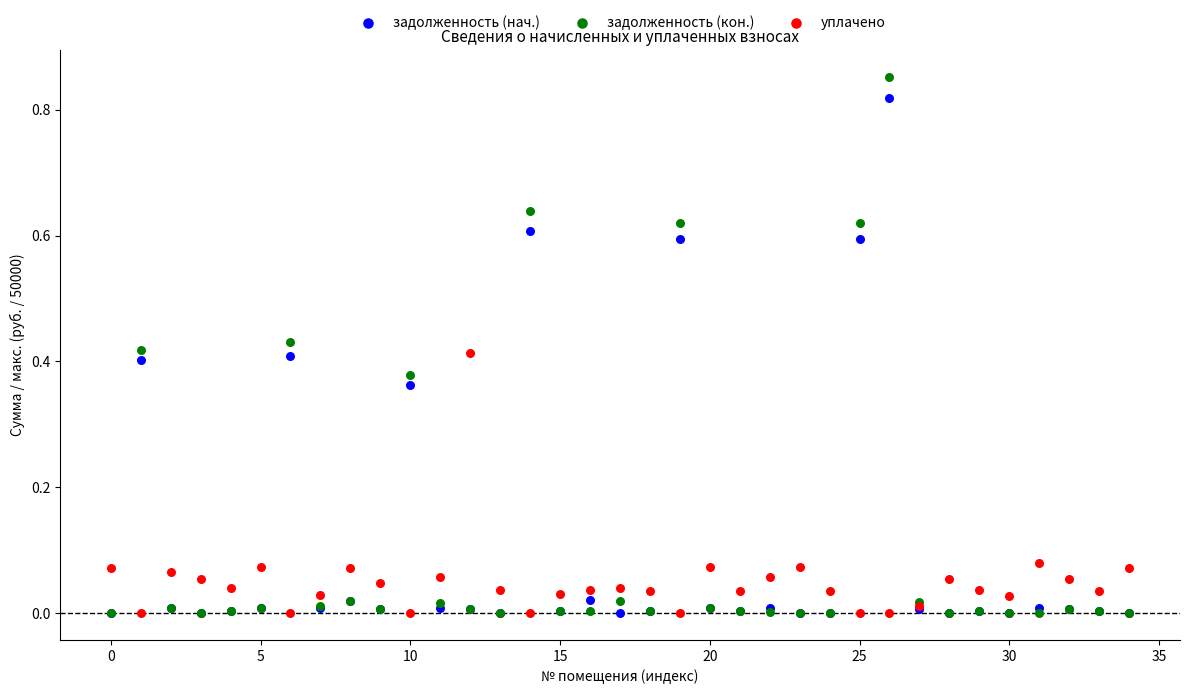

Which series has the largest Y range (max minus min)?

задолженность (кон.)